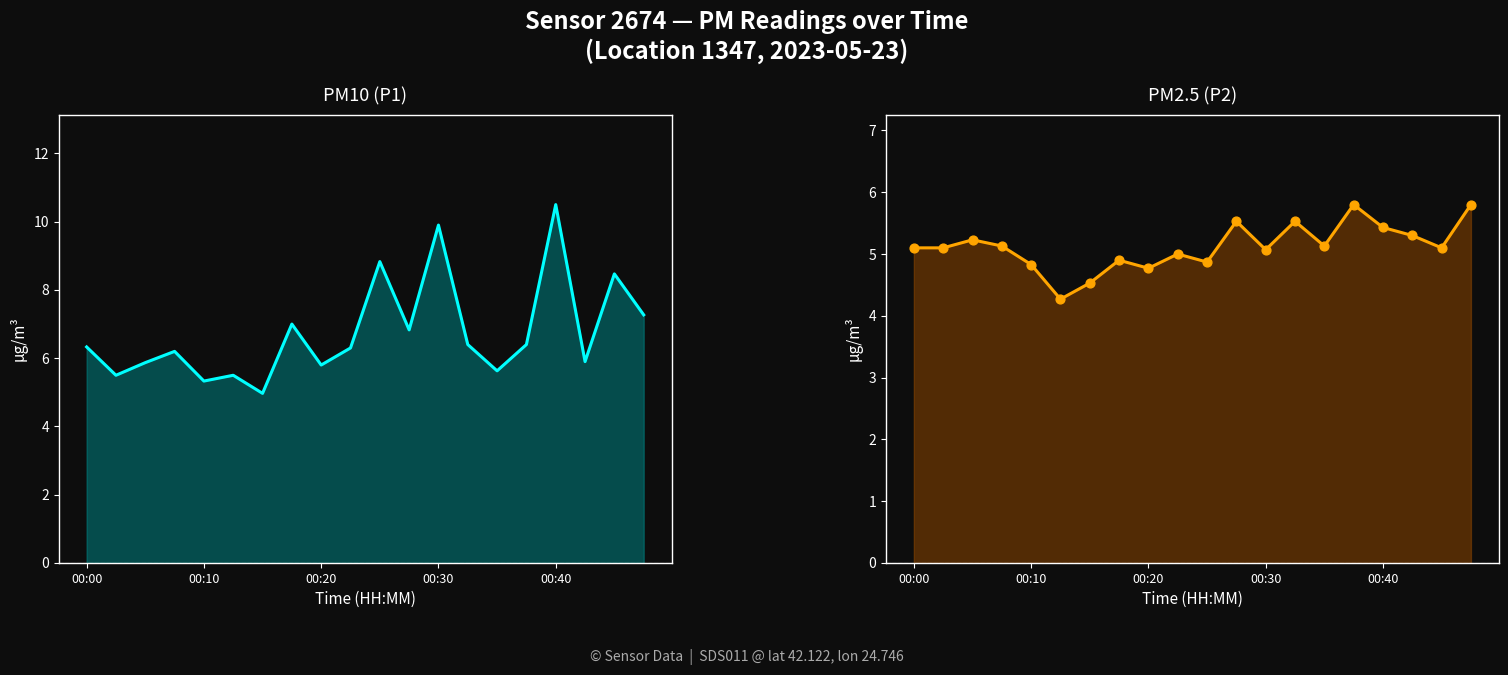

Which series reaches the minimum Y coordinate?

P2